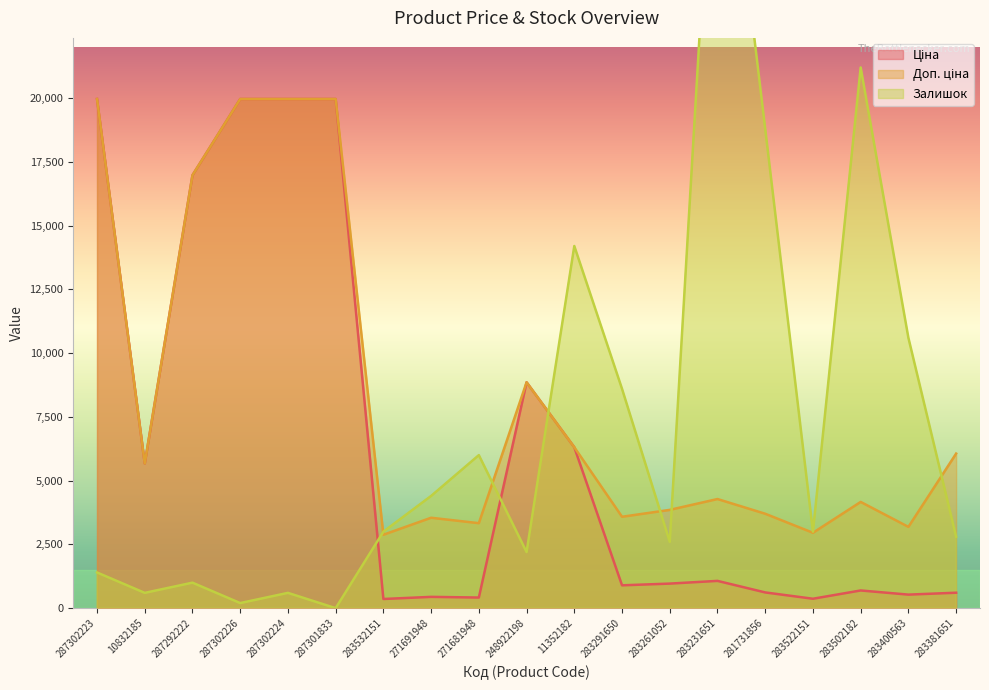

What is the label of the 16th point from the right?

287302226